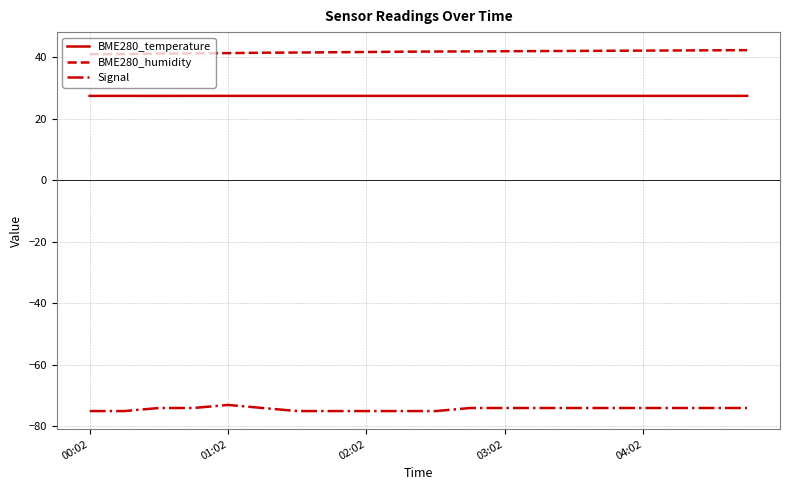

What is the minimum value for Signal?

-75.0